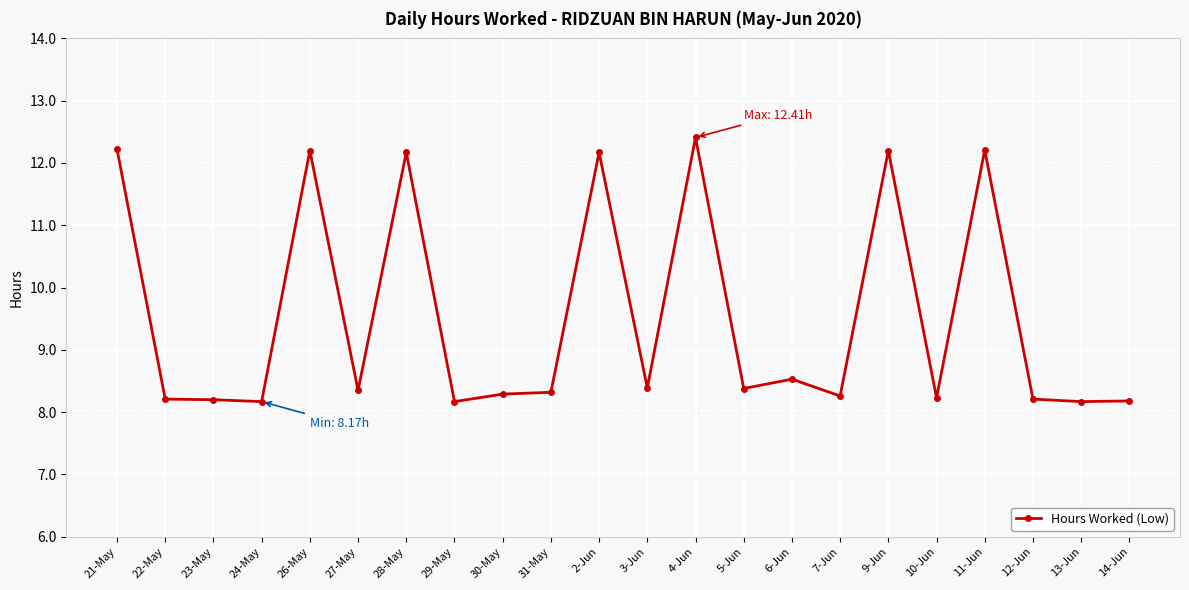

True or false: there are more than 2 points higher than both neighbors.

True